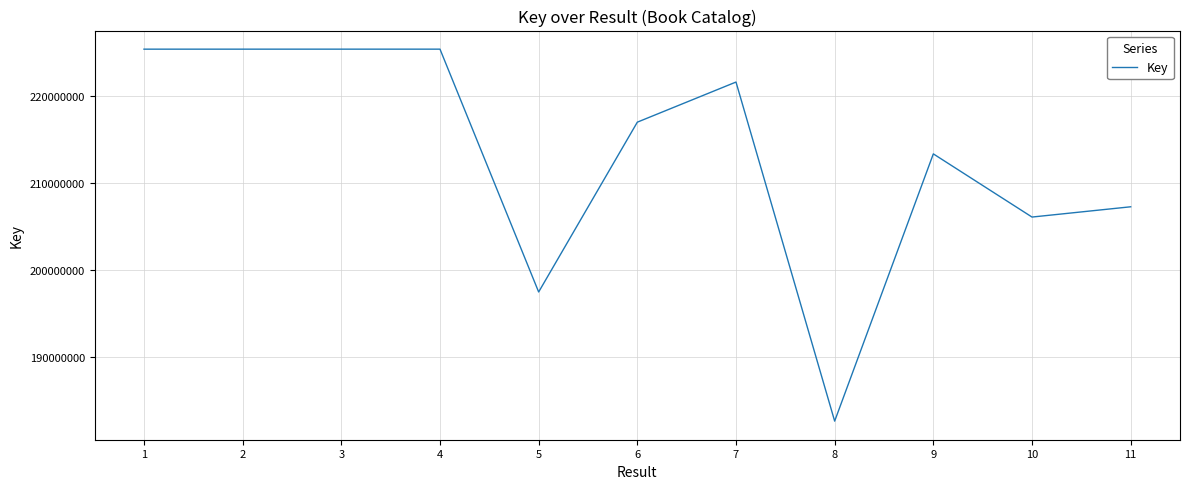

Count the number of categories in the chart.

11